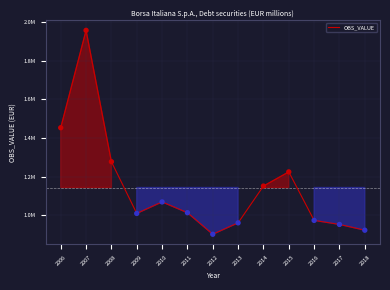

Is this an area chart (filled region under the line)?

Yes